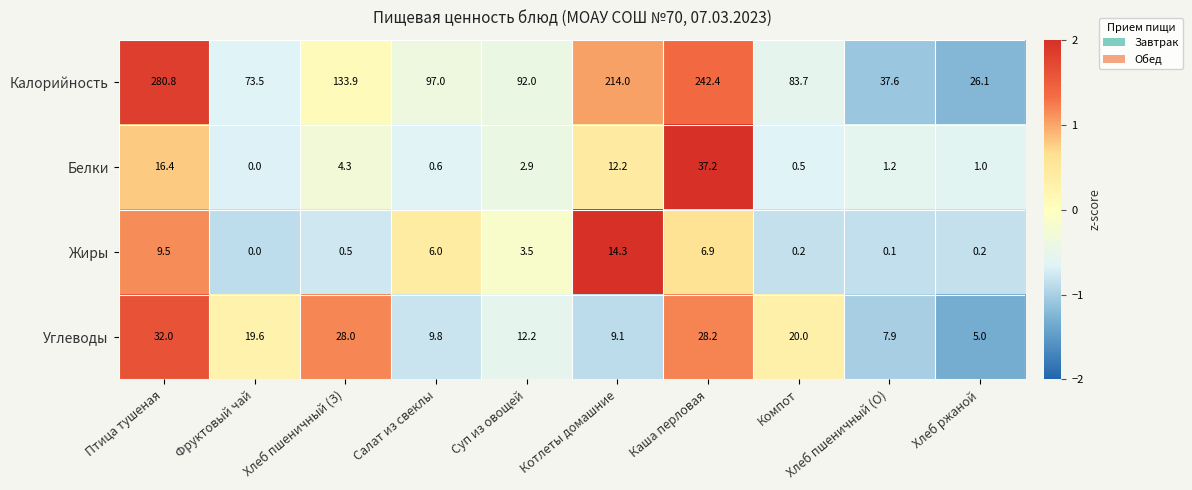

Which category has the lowest value in the Белки series?

Фруктовый чай